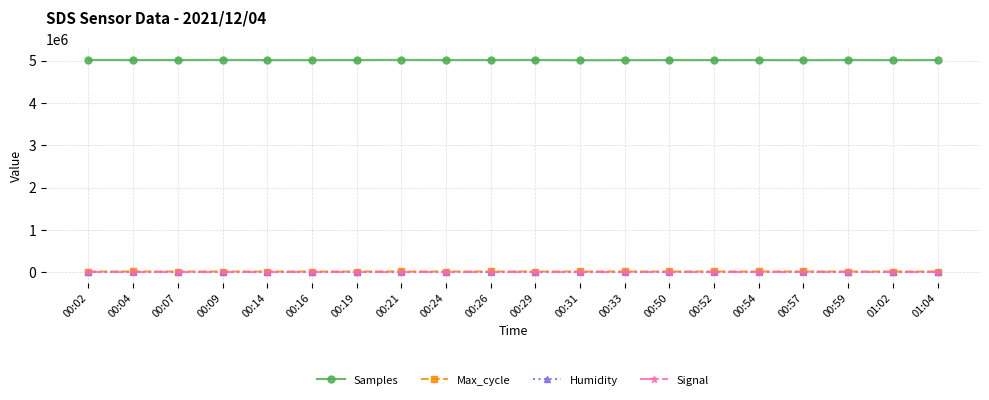

What is the difference between the maximum and minimum values in the Samples series?

7122.0